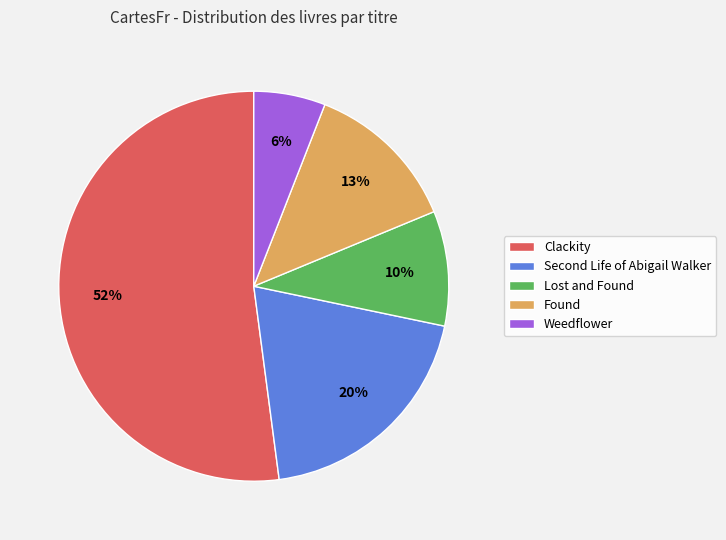

Does any single category account for the majority?

Yes